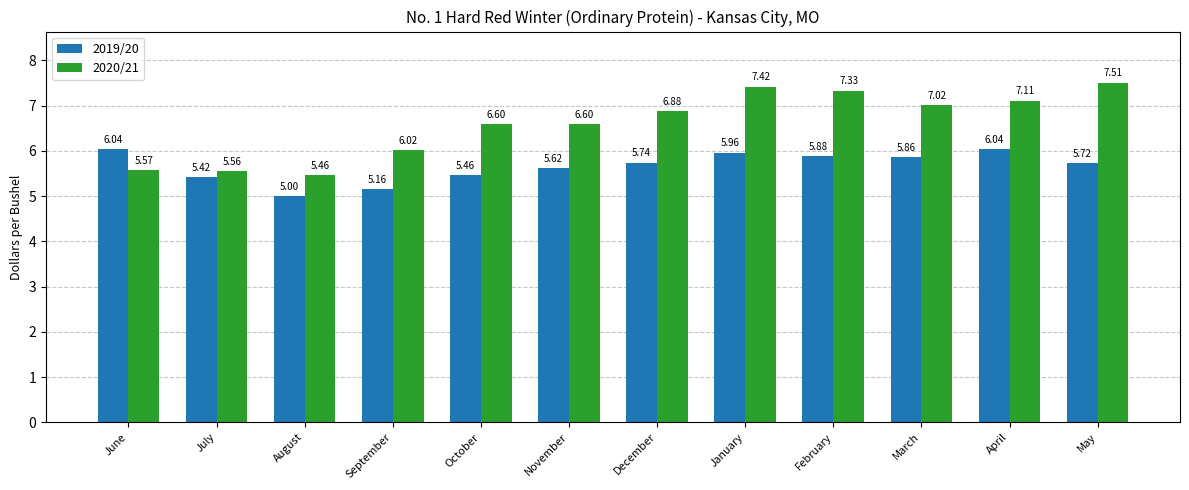

The 2019/20 series shows 7.7 at March. True or false?

False